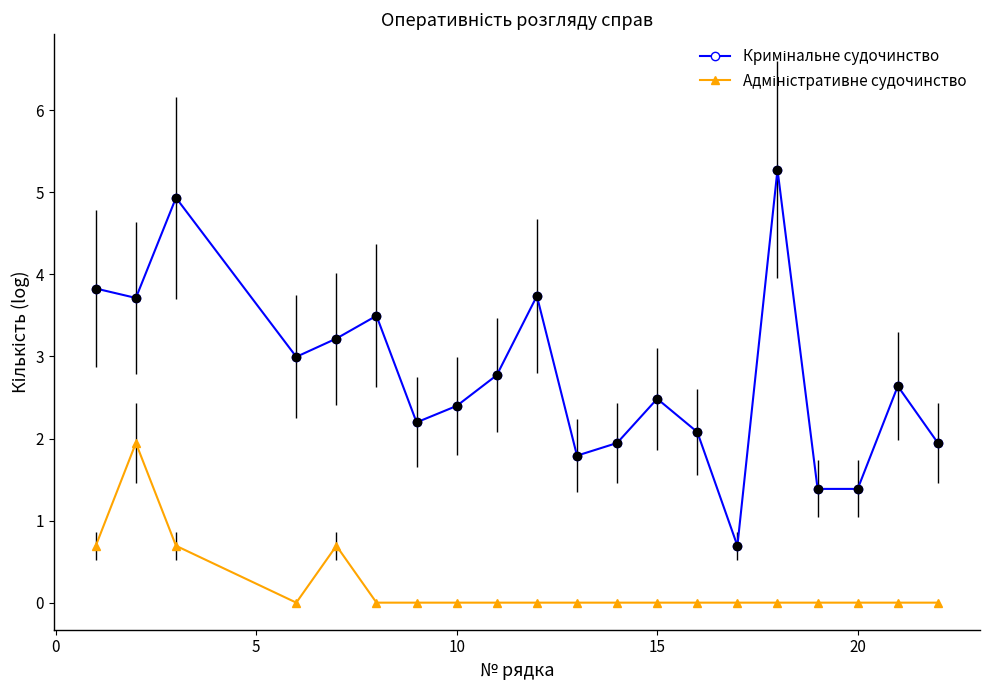

What is the greatest value displayed?

5.3